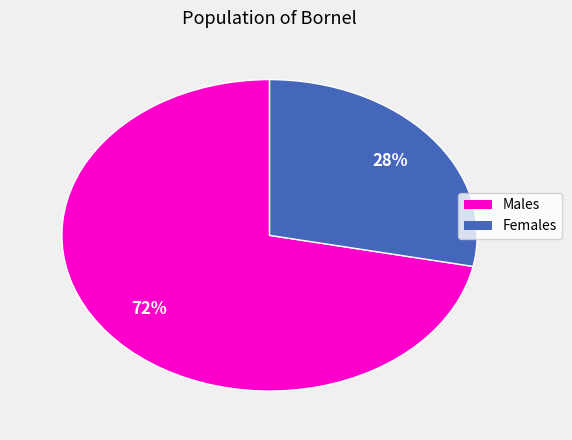

To the nearest percent, what is the difference between the largest and smallest slice percentages?

44%